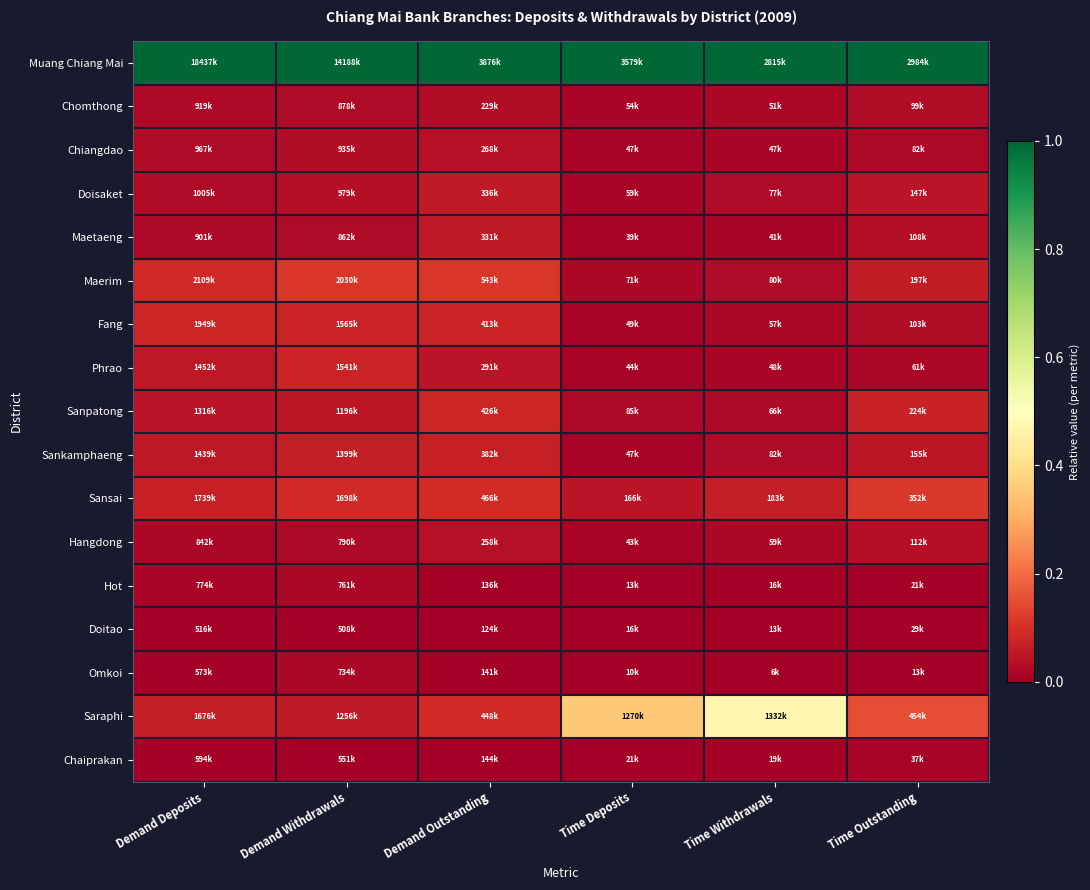

Reading left to right, extract all data points from this chart.

Muang Chiang Mai: Demand Deposits=1.0	Demand Withdrawals=1.0	Demand Outstanding=1.0	Time Deposits=1.0	Time Withdrawals=1.0	Time Outstanding=1.0
Chomthong: Demand Deposits=0.0	Demand Withdrawals=0.0	Demand Outstanding=0.0	Time Deposits=0.0	Time Withdrawals=0.0	Time Outstanding=0.0
Chiangdao: Demand Deposits=0.0	Demand Withdrawals=0.0	Demand Outstanding=0.0	Time Deposits=0.0	Time Withdrawals=0.0	Time Outstanding=0.0
Doisaket: Demand Deposits=0.0	Demand Withdrawals=0.0	Demand Outstanding=0.1	Time Deposits=0.0	Time Withdrawals=0.0	Time Outstanding=0.0
Maetaeng: Demand Deposits=0.0	Demand Withdrawals=0.0	Demand Outstanding=0.1	Time Deposits=0.0	Time Withdrawals=0.0	Time Outstanding=0.0
Maerim: Demand Deposits=0.1	Demand Withdrawals=0.1	Demand Outstanding=0.1	Time Deposits=0.0	Time Withdrawals=0.0	Time Outstanding=0.1
Fang: Demand Deposits=0.1	Demand Withdrawals=0.1	Demand Outstanding=0.1	Time Deposits=0.0	Time Withdrawals=0.0	Time Outstanding=0.0
Phrao: Demand Deposits=0.1	Demand Withdrawals=0.1	Demand Outstanding=0.0	Time Deposits=0.0	Time Withdrawals=0.0	Time Outstanding=0.0
Sanpatong: Demand Deposits=0.0	Demand Withdrawals=0.1	Demand Outstanding=0.1	Time Deposits=0.0	Time Withdrawals=0.0	Time Outstanding=0.1
Sankamphaeng: Demand Deposits=0.1	Demand Withdrawals=0.1	Demand Outstanding=0.1	Time Deposits=0.0	Time Withdrawals=0.0	Time Outstanding=0.0
Sansai: Demand Deposits=0.1	Demand Withdrawals=0.1	Demand Outstanding=0.1	Time Deposits=0.0	Time Withdrawals=0.1	Time Outstanding=0.1
Hangdong: Demand Deposits=0.0	Demand Withdrawals=0.0	Demand Outstanding=0.0	Time Deposits=0.0	Time Withdrawals=0.0	Time Outstanding=0.0
Hot: Demand Deposits=0.0	Demand Withdrawals=0.0	Demand Outstanding=0.0	Time Deposits=0.0	Time Withdrawals=0.0	Time Outstanding=0.0
Doitao: Demand Deposits=0.0	Demand Withdrawals=0.0	Demand Outstanding=0.0	Time Deposits=0.0	Time Withdrawals=0.0	Time Outstanding=0.0
Omkoi: Demand Deposits=0.0	Demand Withdrawals=0.0	Demand Outstanding=0.0	Time Deposits=0.0	Time Withdrawals=0.0	Time Outstanding=0.0
Saraphi: Demand Deposits=0.1	Demand Withdrawals=0.1	Demand Outstanding=0.1	Time Deposits=0.4	Time Withdrawals=0.5	Time Outstanding=0.1
Chaiprakan: Demand Deposits=0.0	Demand Withdrawals=0.0	Demand Outstanding=0.0	Time Deposits=0.0	Time Withdrawals=0.0	Time Outstanding=0.0